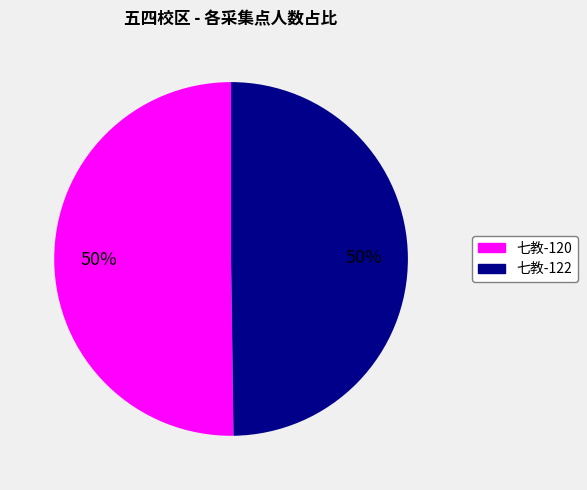

To the nearest percent, what is the average slice percentage?

50%